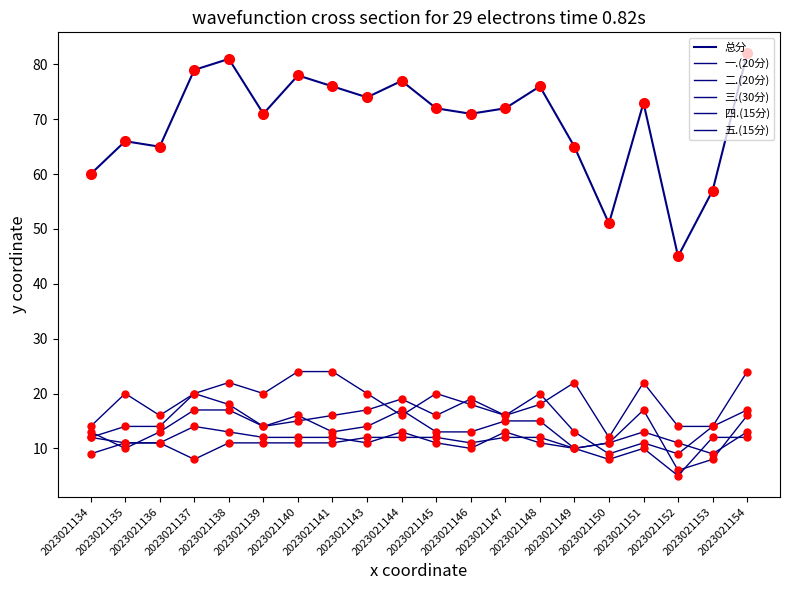

Does the chart display data point markers on the line(s)?

No